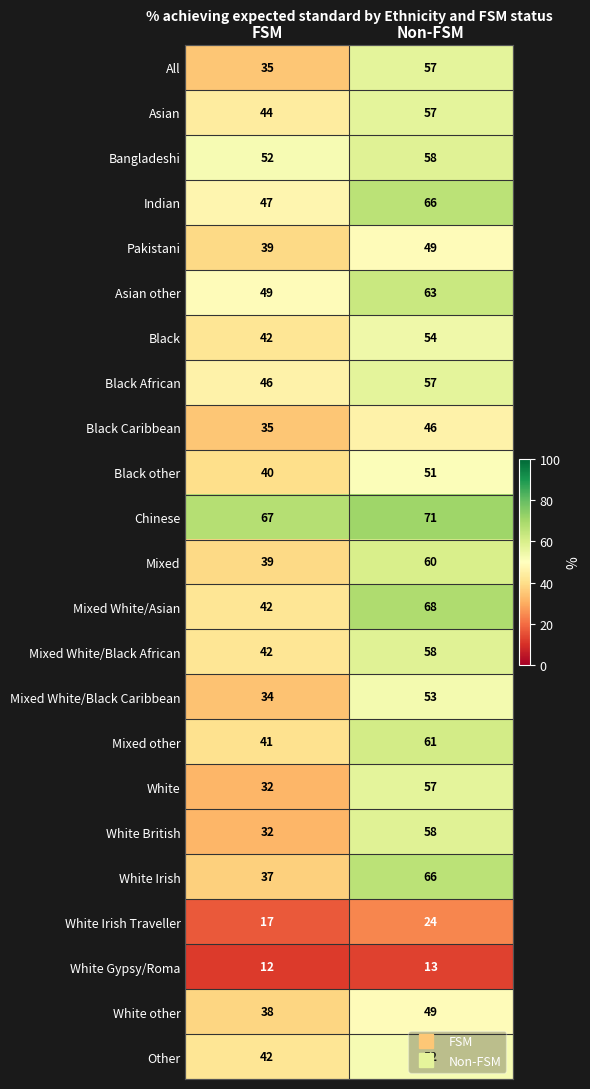

What is the spread (max minus min) of values at Non-FSM?

58